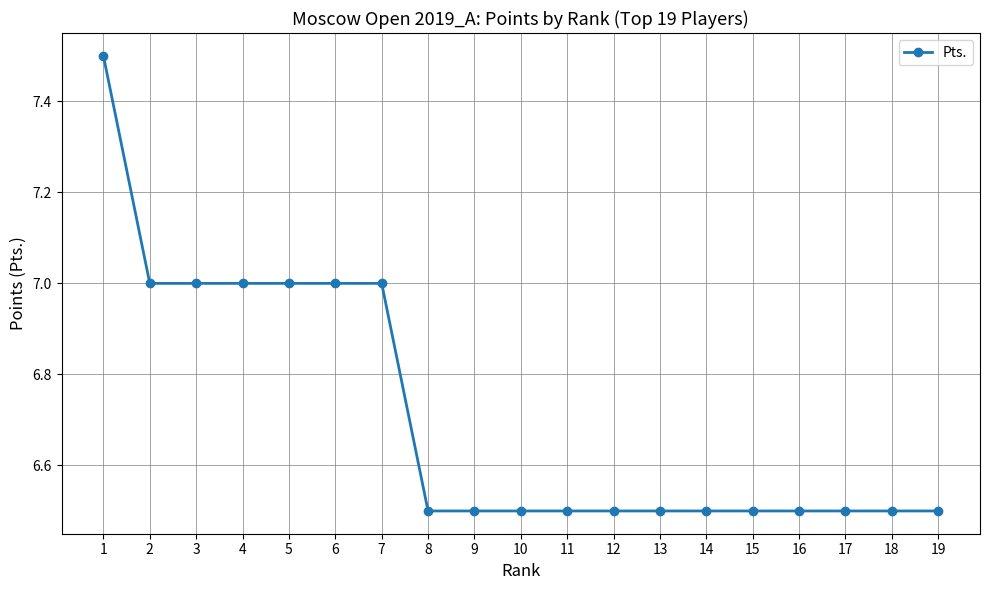

What is the value of the 12th point from the left?

6.5